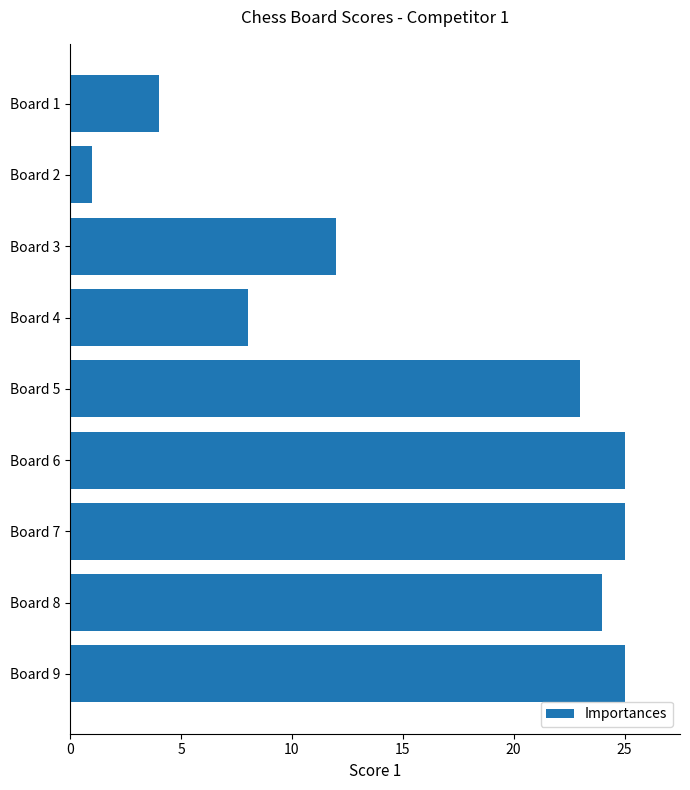

How many distinct data groups are displayed?

1